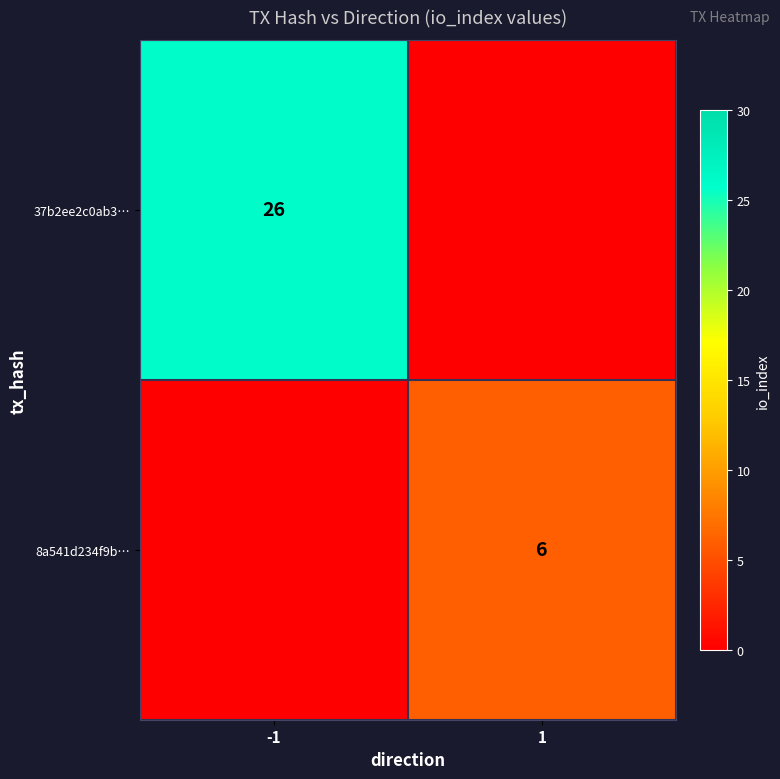

The value of 8a541d234f9b… at 1 is 9. True or false?

False